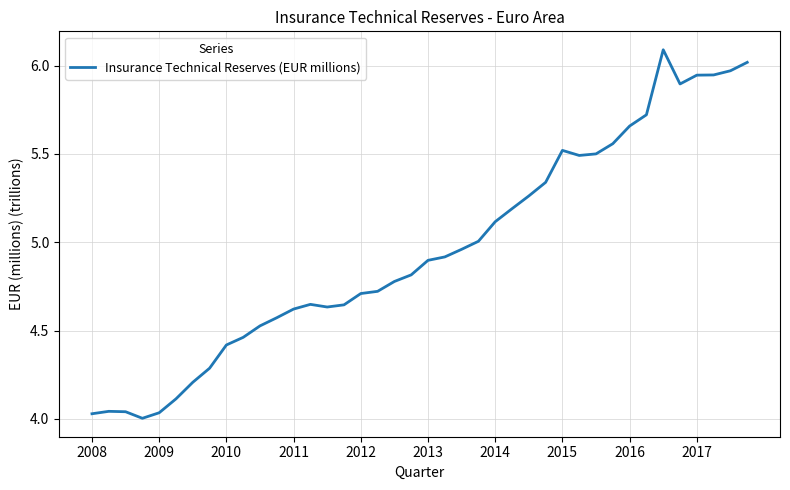

What is the maximum value shown in the chart?

6.1